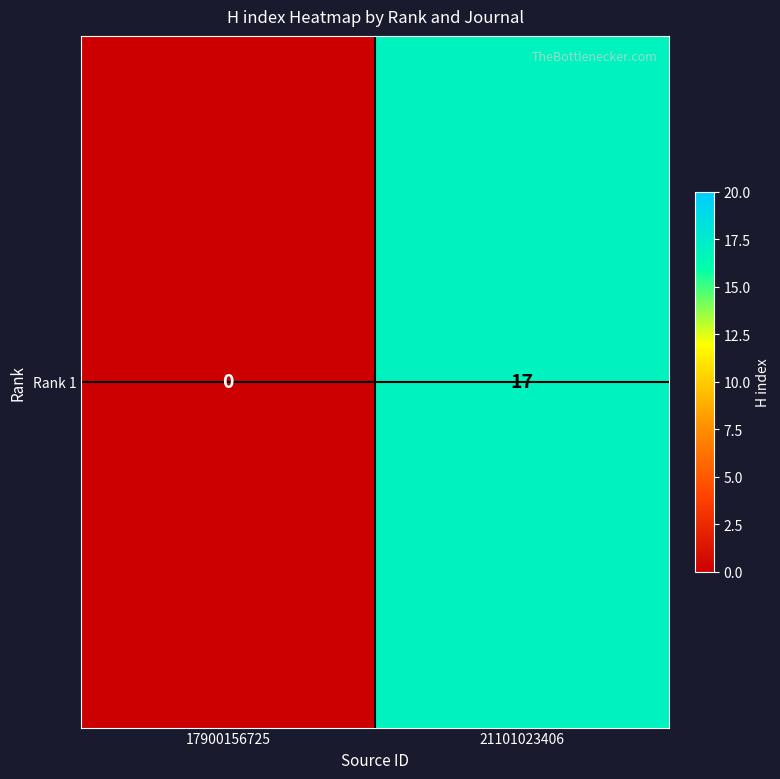

Which has a higher value, 17900156725 or 21101023406?

21101023406